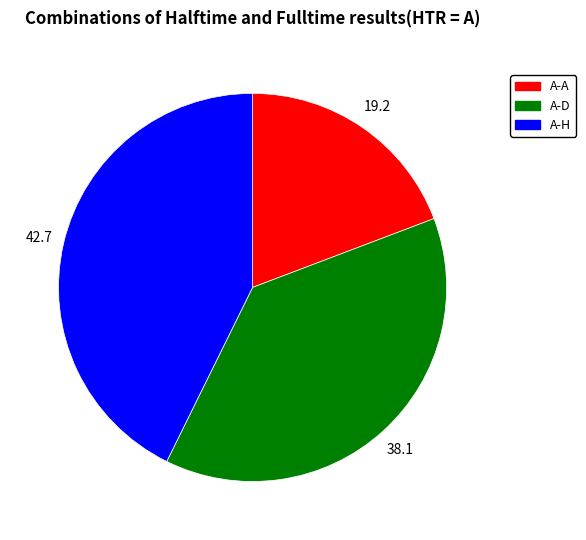

Rank the categories by value from highest to lowest.

A-H, A-D, A-A